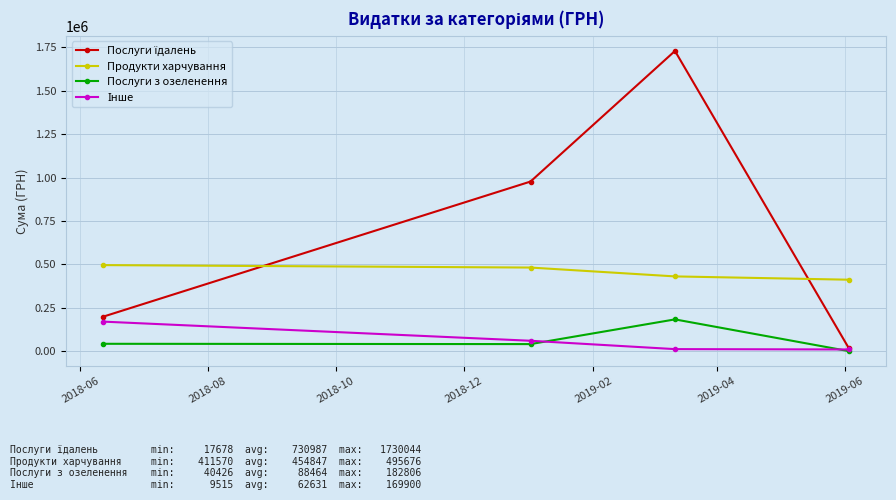

What is the sum of all Продукти харчування values?

1819388.9